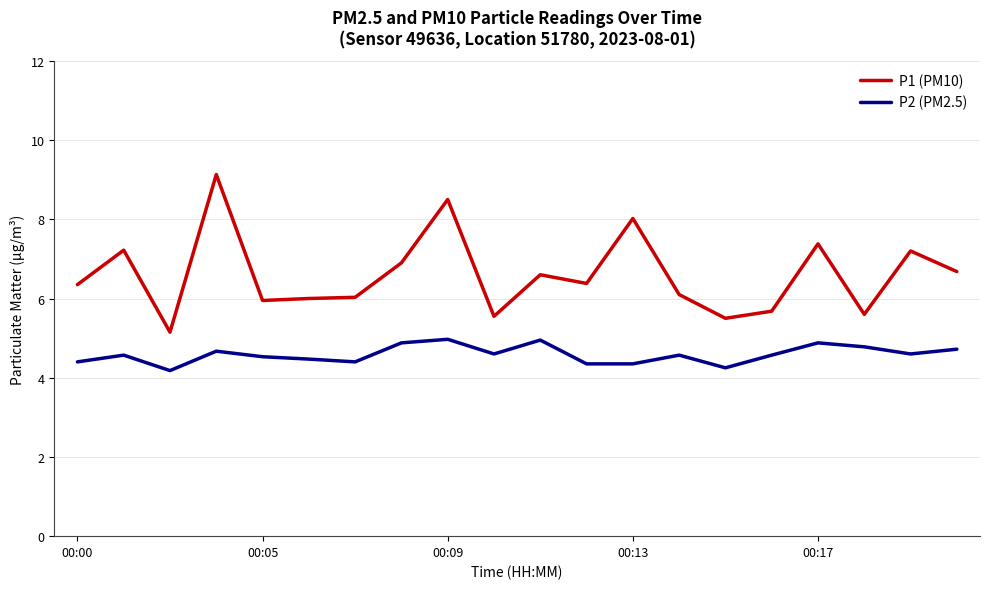

Which series has the largest range (max minus min)?

P1 (PM10)